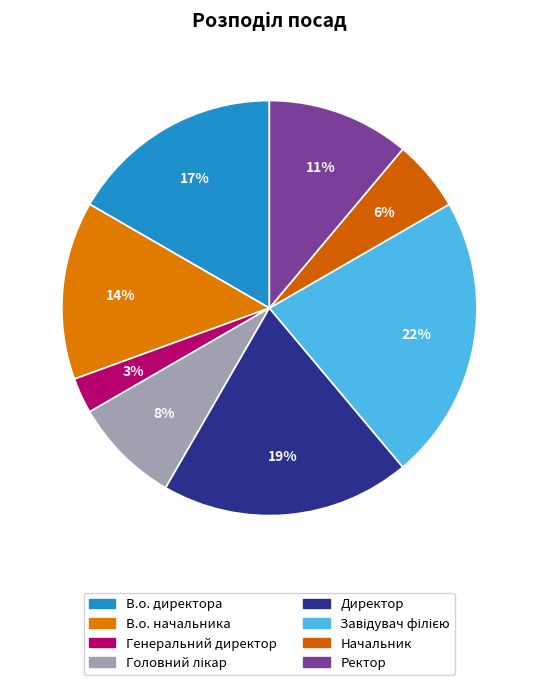

How much of the chart is everything except Генеральний директор?

97.2%